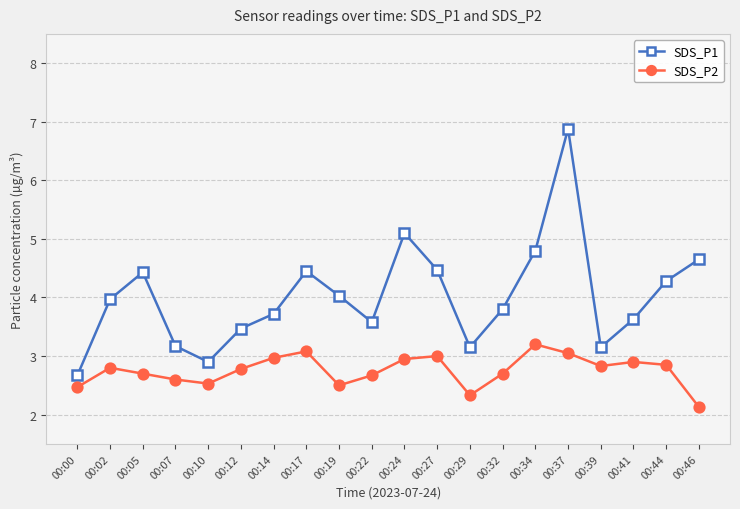

True or false: SDS_P1 and SDS_P2 intersect in this chart.

False